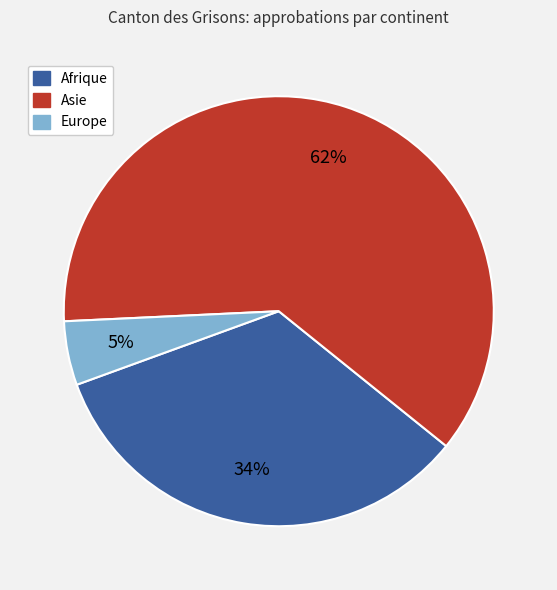

To the nearest percent, what is the average slice percentage?

33%